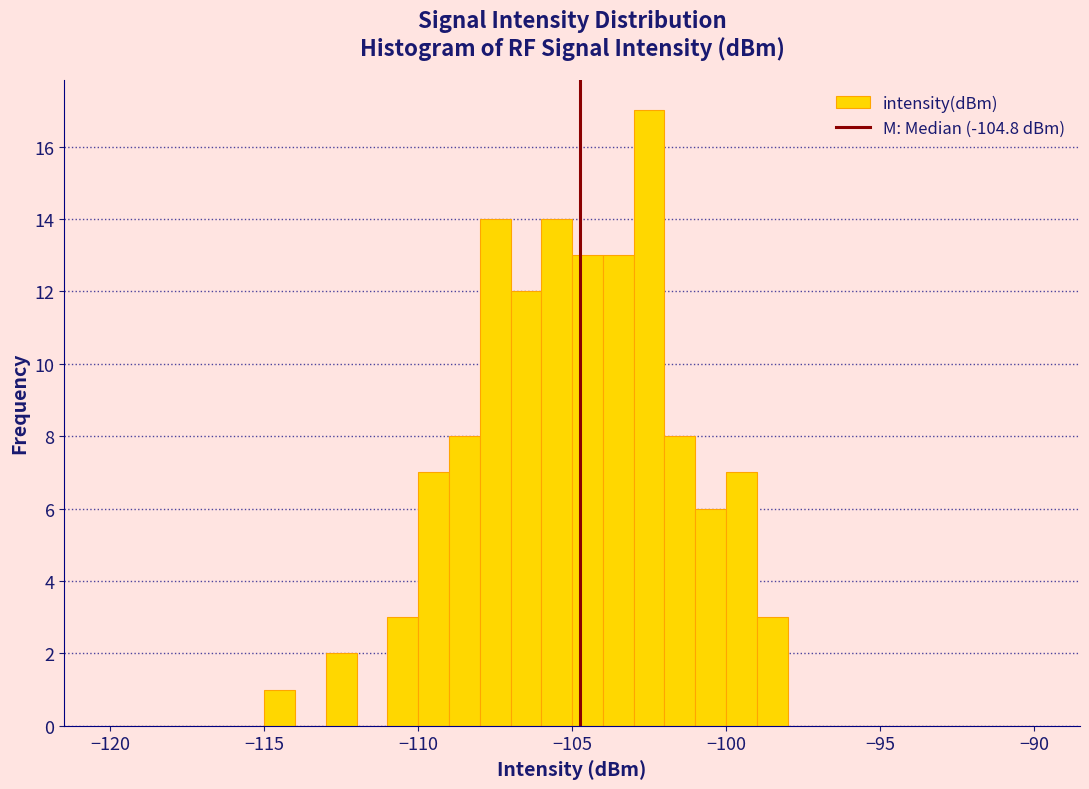

Around what value on the x-axis is the tallest bar? Give the approximate position of its centre, as read against the axis.

-102.5